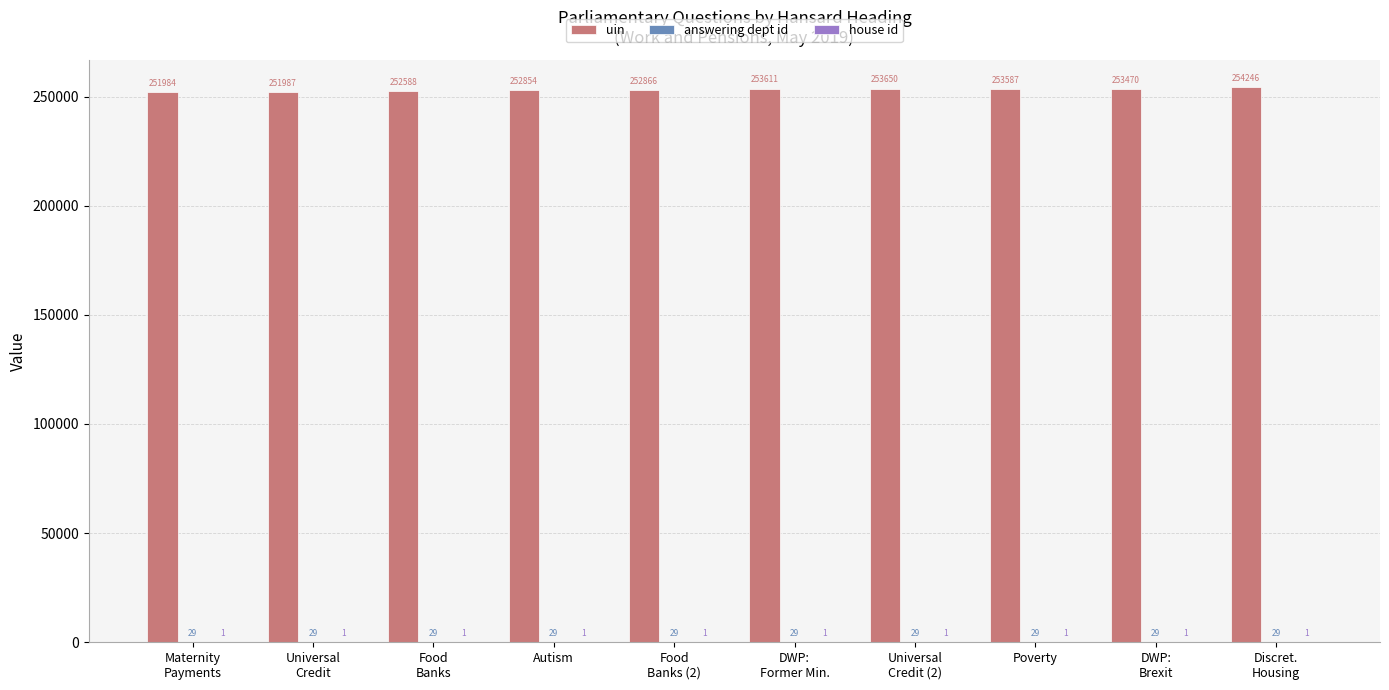

What is the maximum value shown in the chart?

254246